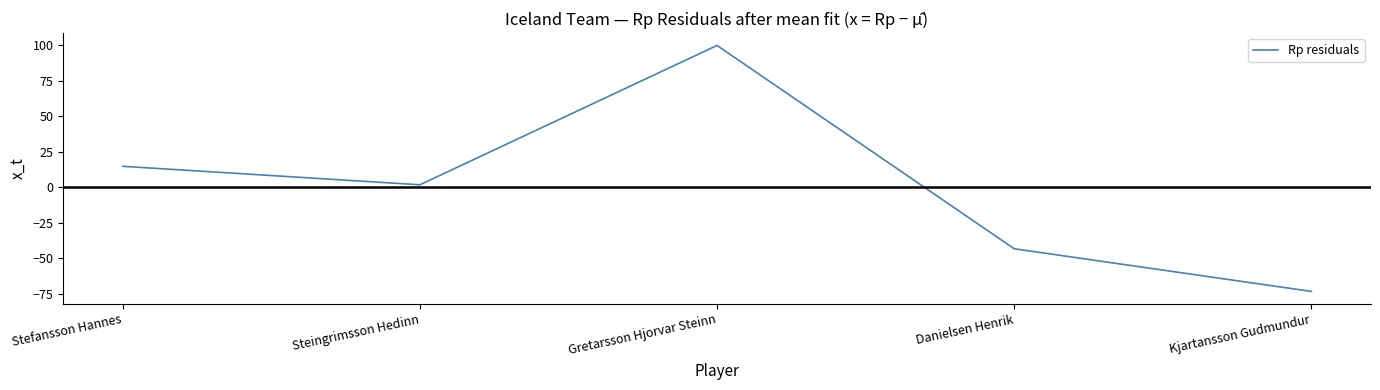

What is the minimum value shown in the chart?

-73.2